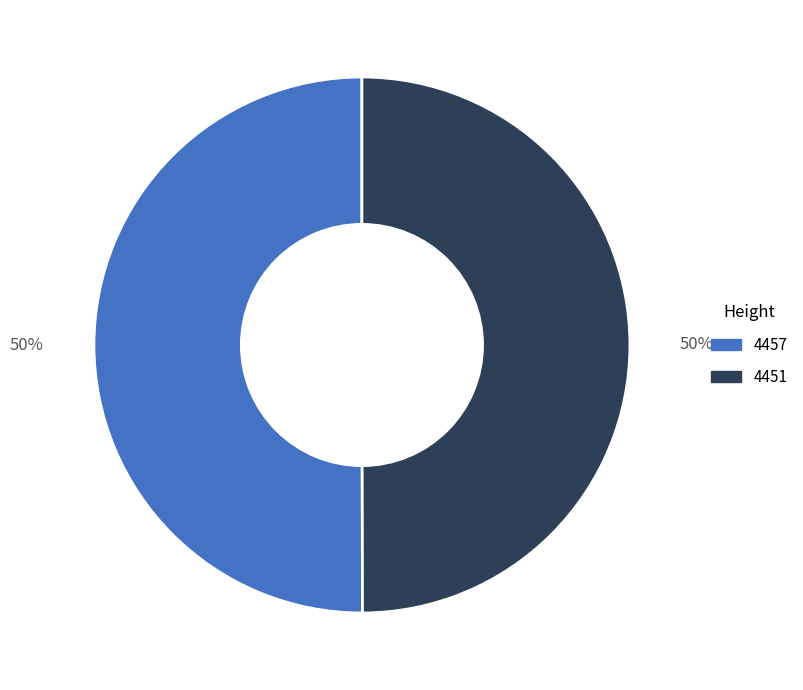

To the nearest percent, what is the combined percentage of 4451 and 4457?

100%